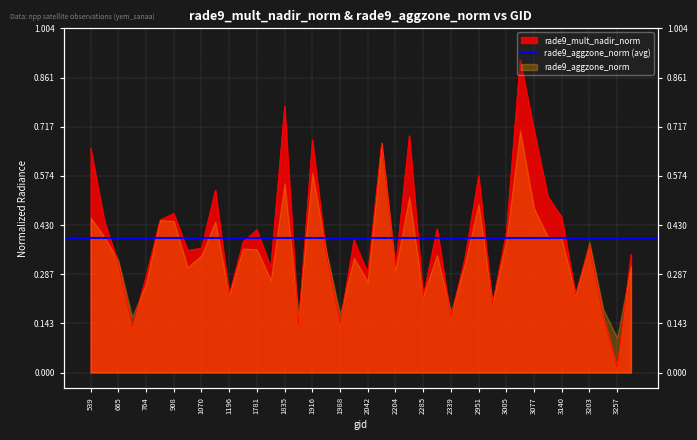

How many lines are shown in the chart?

1